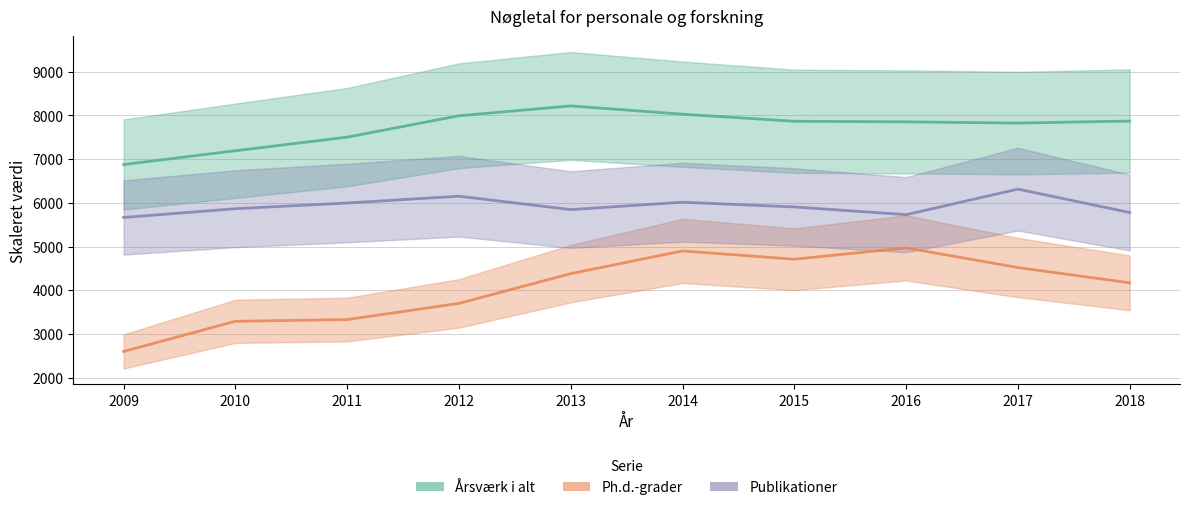

Rank the series at 2014 from highest to lowest value.

Årsværk i alt, Publikationer, Ph.d.-grader